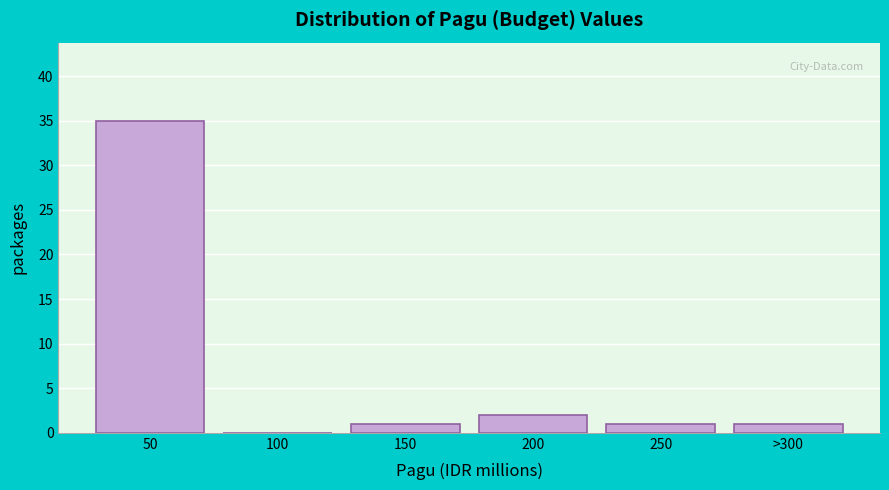

Reading left to right, list all the values displayed in this chart.

50=35	100=0	150=1	200=2	250=1	>300=1